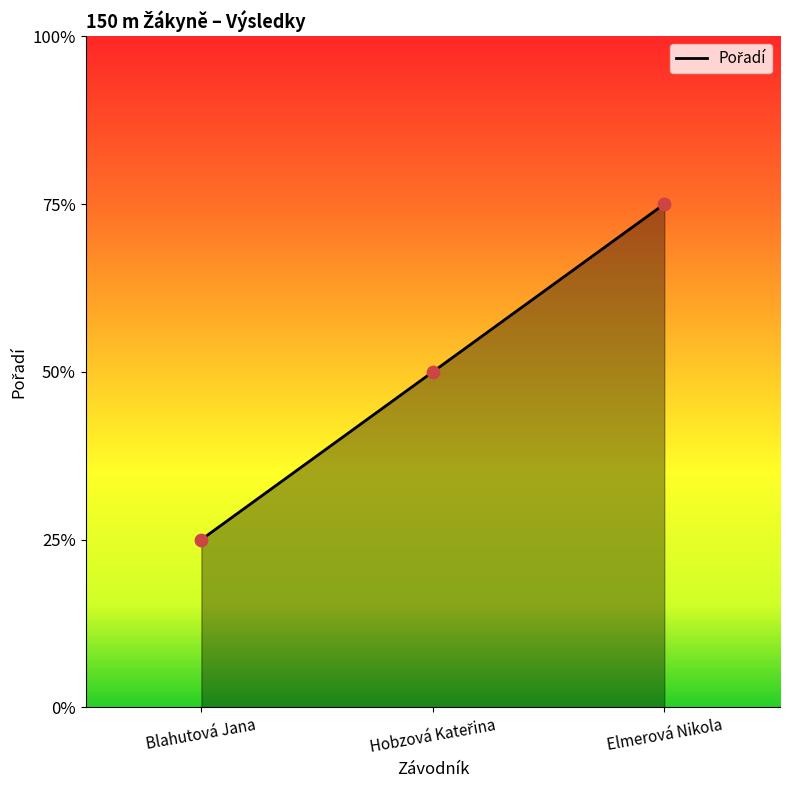

Approximately how many times larger is the value at Elmerová Nikola compared to Blahutová Jana?

3.0